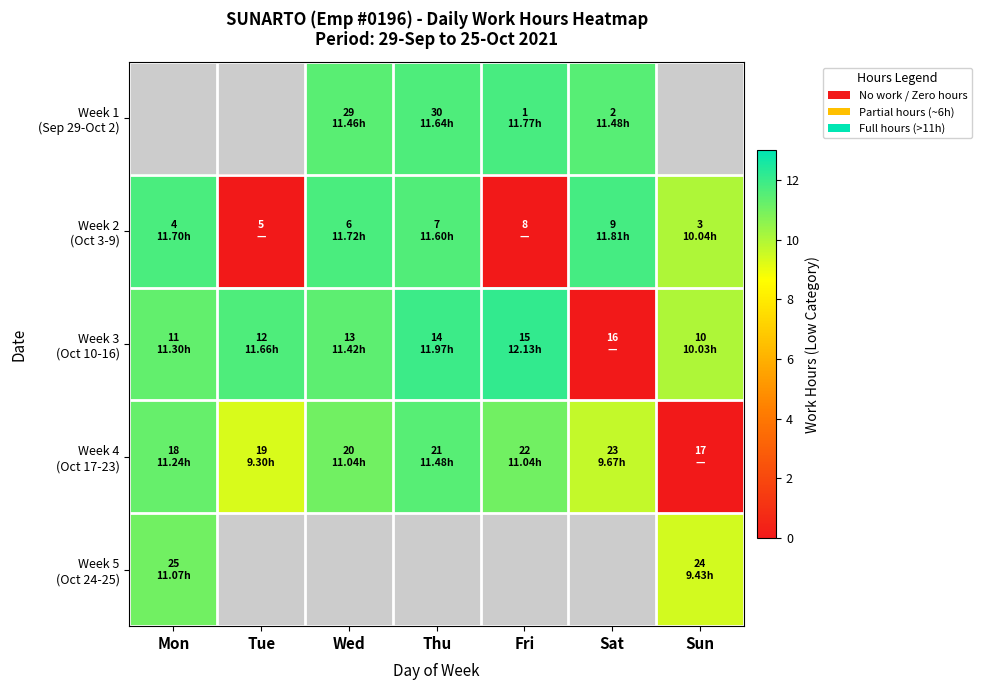

How many categories are shown in the chart?

7